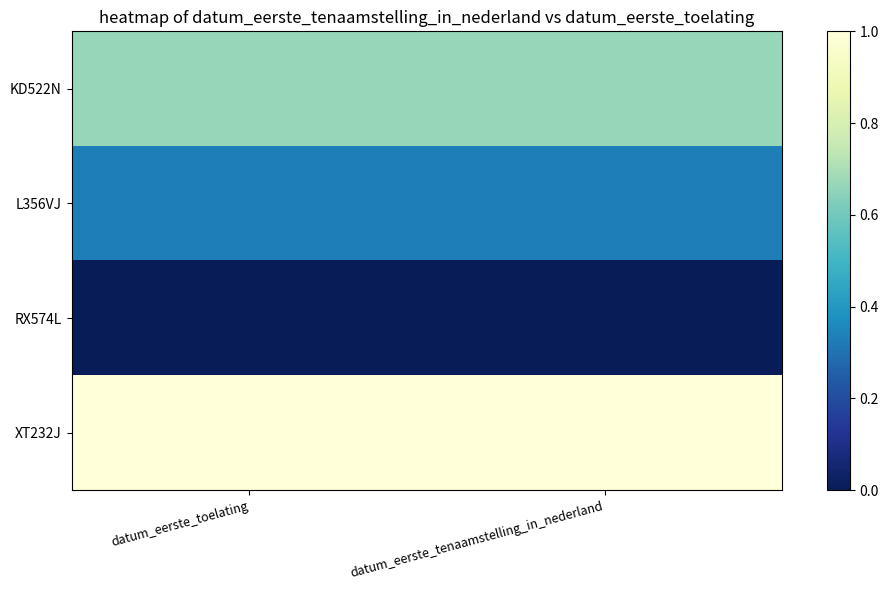

Reading left to right, transcribe all the data shown in this chart.

KD522N: datum_eerste_toelating=0.7	datum_eerste_tenaamstelling_in_nederland=0.7
L356VJ: datum_eerste_toelating=0.3	datum_eerste_tenaamstelling_in_nederland=0.3
RX574L: datum_eerste_toelating=0.0	datum_eerste_tenaamstelling_in_nederland=0.0
XT232J: datum_eerste_toelating=1.0	datum_eerste_tenaamstelling_in_nederland=1.0